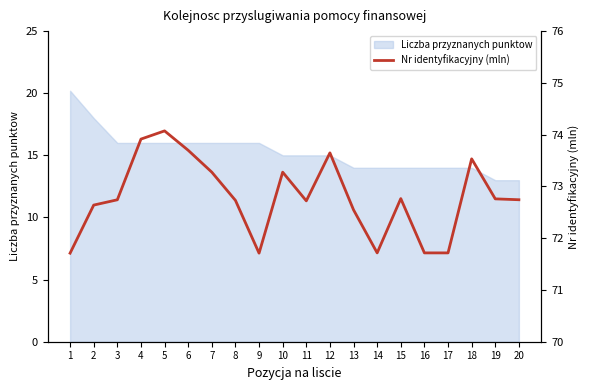

List the labels in order of value, smallest first.

1, 9, 17, 16, 14, 13, 2, 11, 8, 3, 20, 19, 15, 10, 7, 18, 12, 6, 4, 5